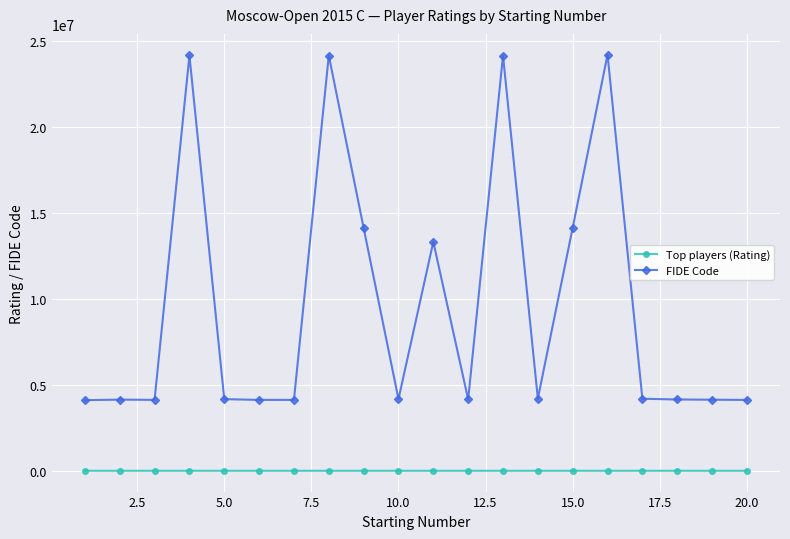

What is the value of the FIDE Code point at the 4th from the left?

24131792